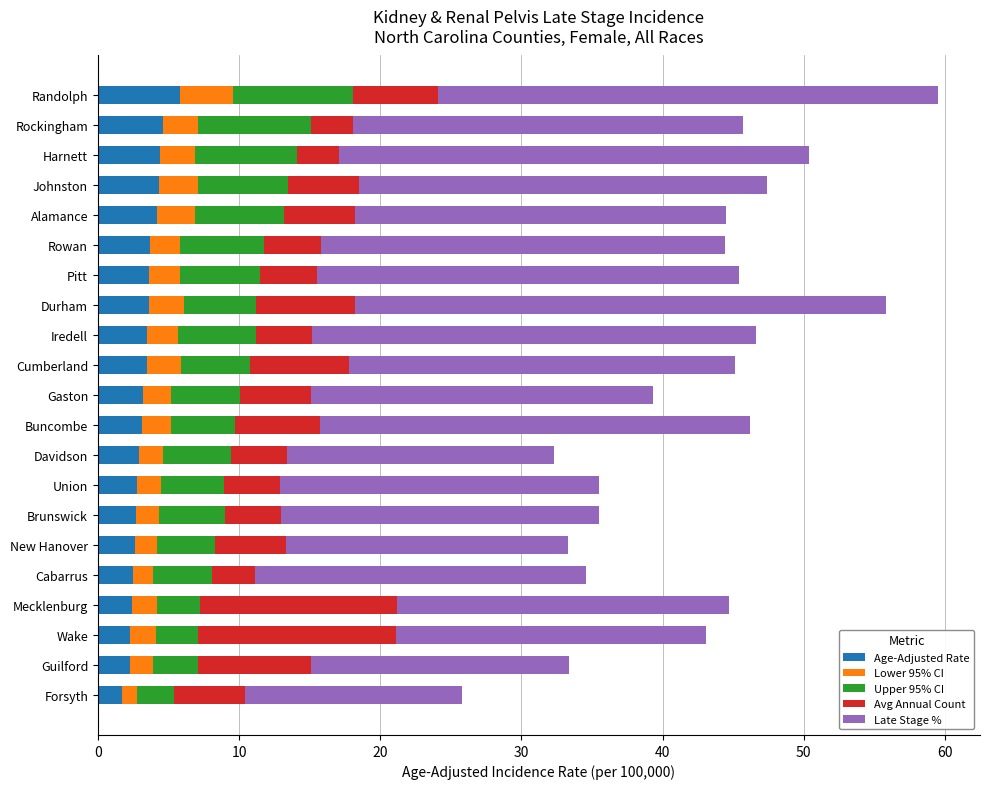

What is the total value across all series at Gaston?

39.3